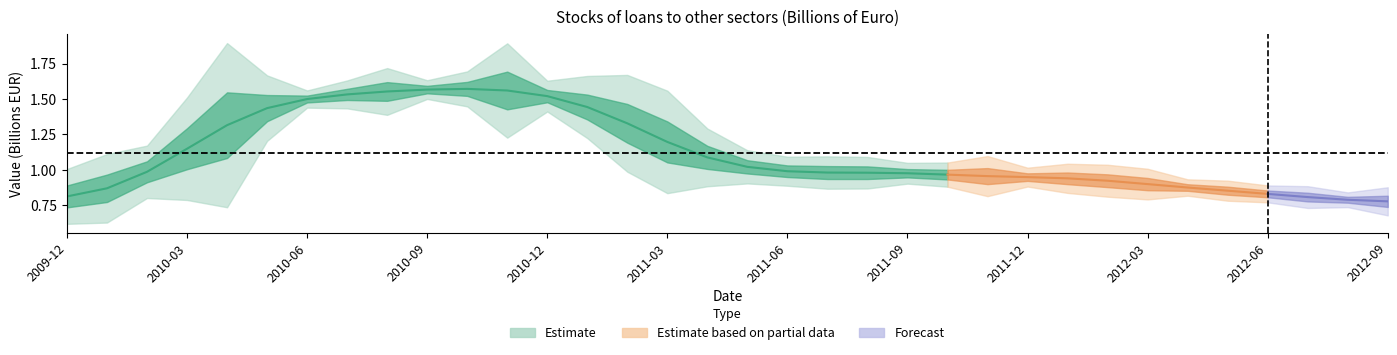

What is the label of the 34th point from the left?

2012-09